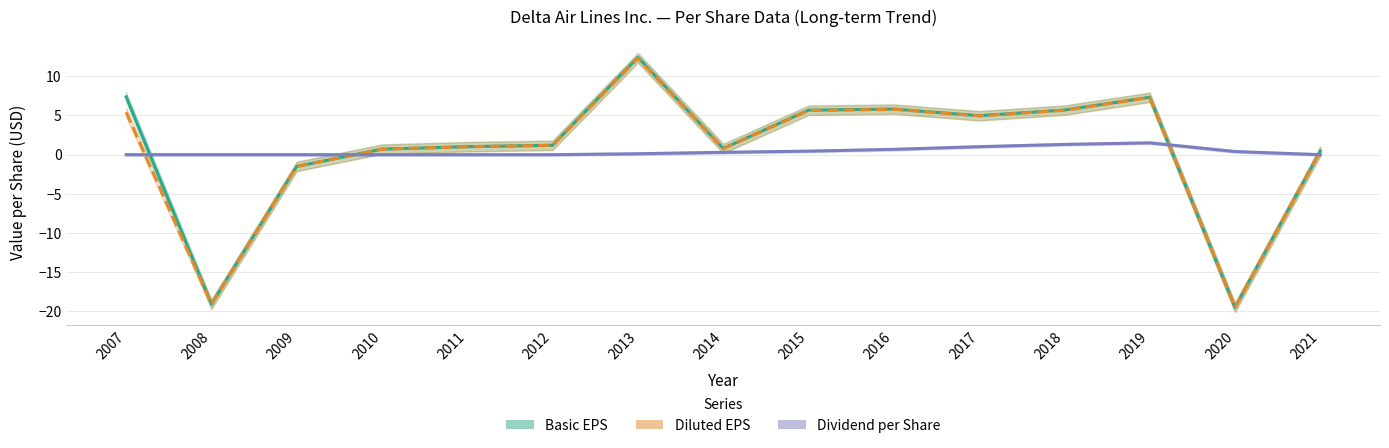

Where is Diluted EPS nearest to the value -3?

2009